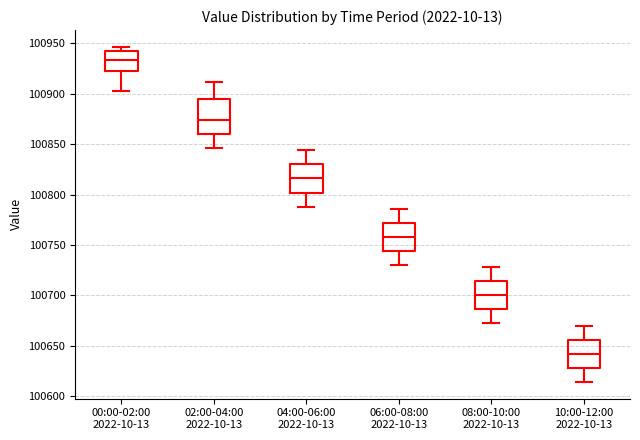

Reading left to right, read every box against the y-axis: the position of its median line, the range the box covers, and the ends of its whiskers. The values are not printed on the chart, so give them approximately, as read against the axis.

00:00-02:00 2022-10-13: median 100935, box 100925 to 100940, whiskers 100905 to 100945
02:00-04:00 2022-10-13: median 100875, box 100860 to 100895, whiskers 100845 to 100910
04:00-06:00 2022-10-13: median 100815, box 100800 to 100830, whiskers 100790 to 100845
06:00-08:00 2022-10-13: median 100760, box 100745 to 100770, whiskers 100730 to 100785
08:00-10:00 2022-10-13: median 100700, box 100685 to 100715, whiskers 100670 to 100730
10:00-12:00 2022-10-13: median 100640, box 100630 to 100655, whiskers 100615 to 100670